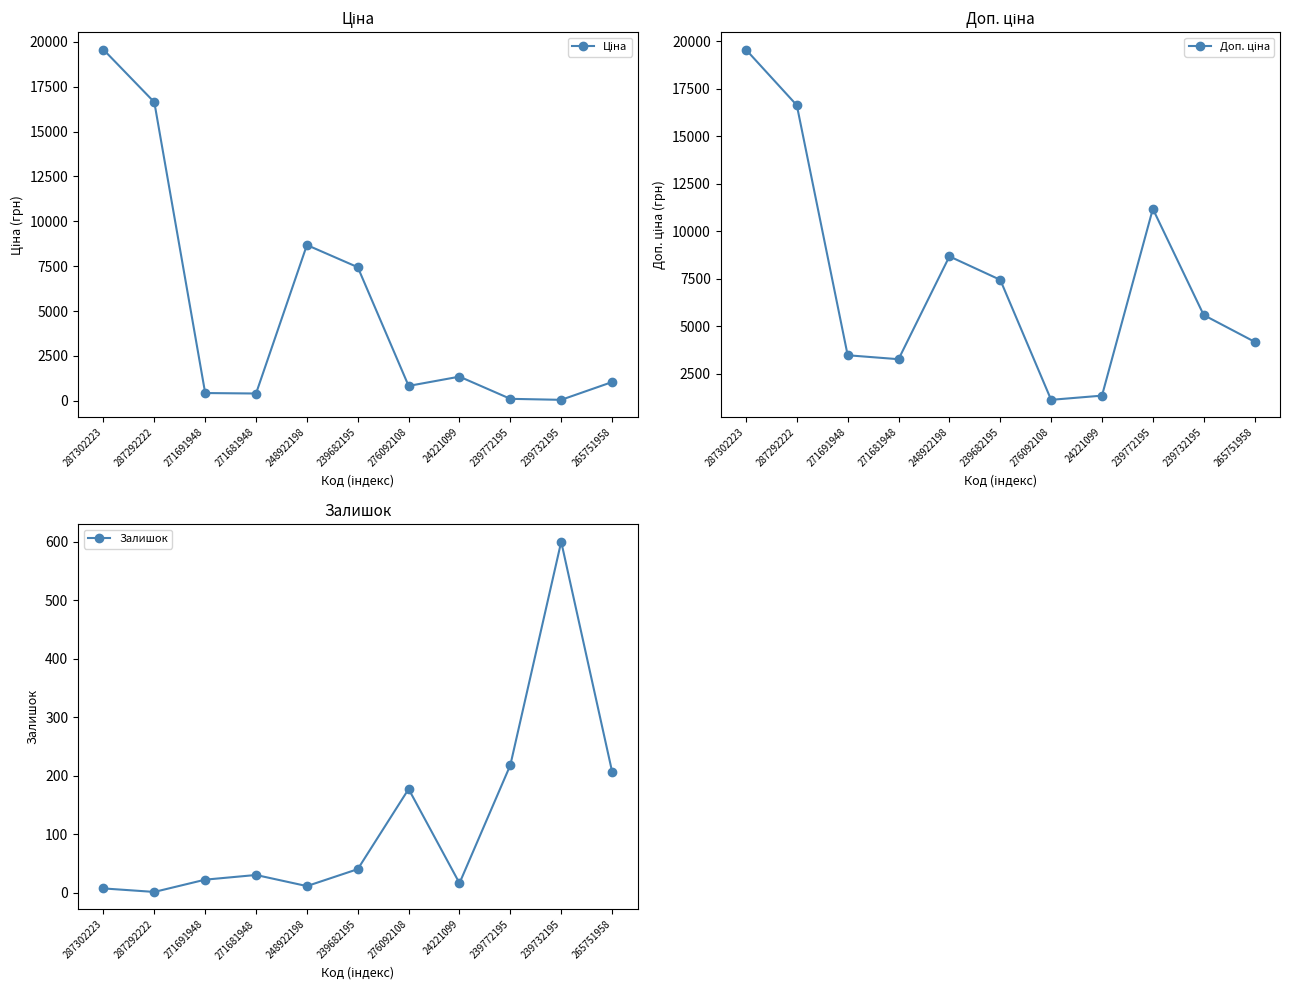

How many lines are shown in the chart?

3